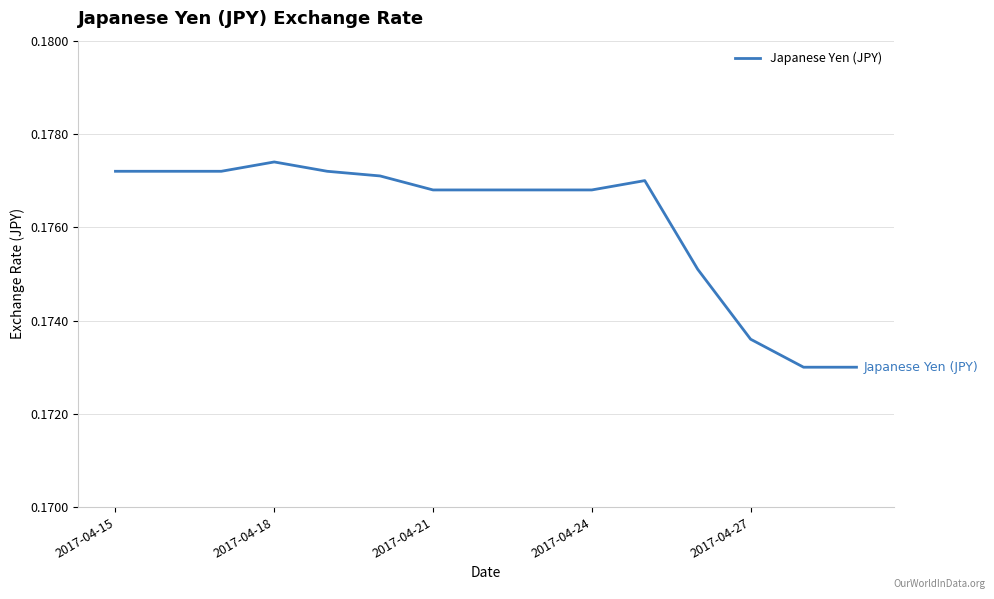

Does the chart have visible grid lines?

Yes